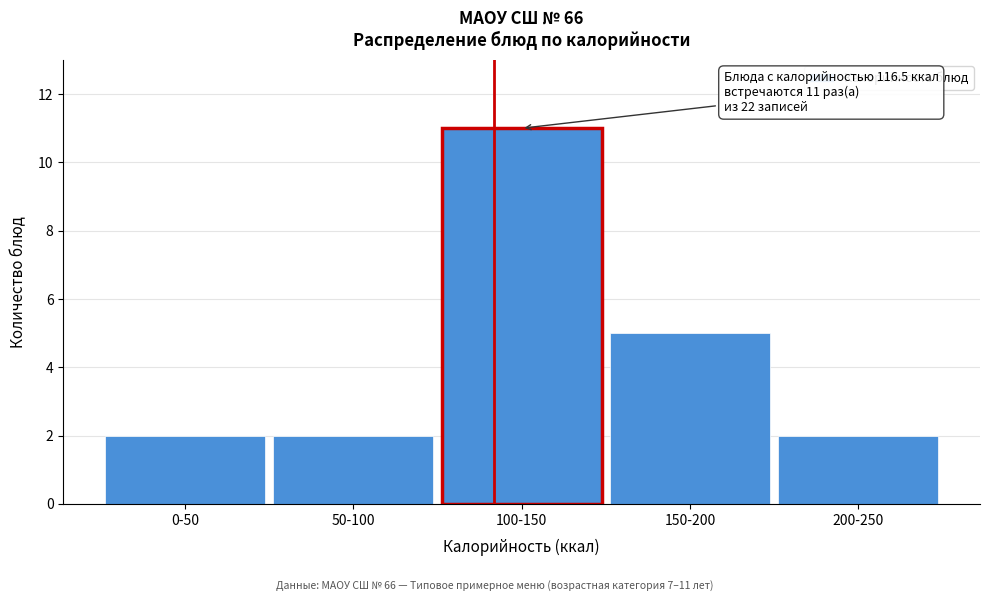

Reading left to right, what are all the values shown in this chart?

2	2	11	5	2